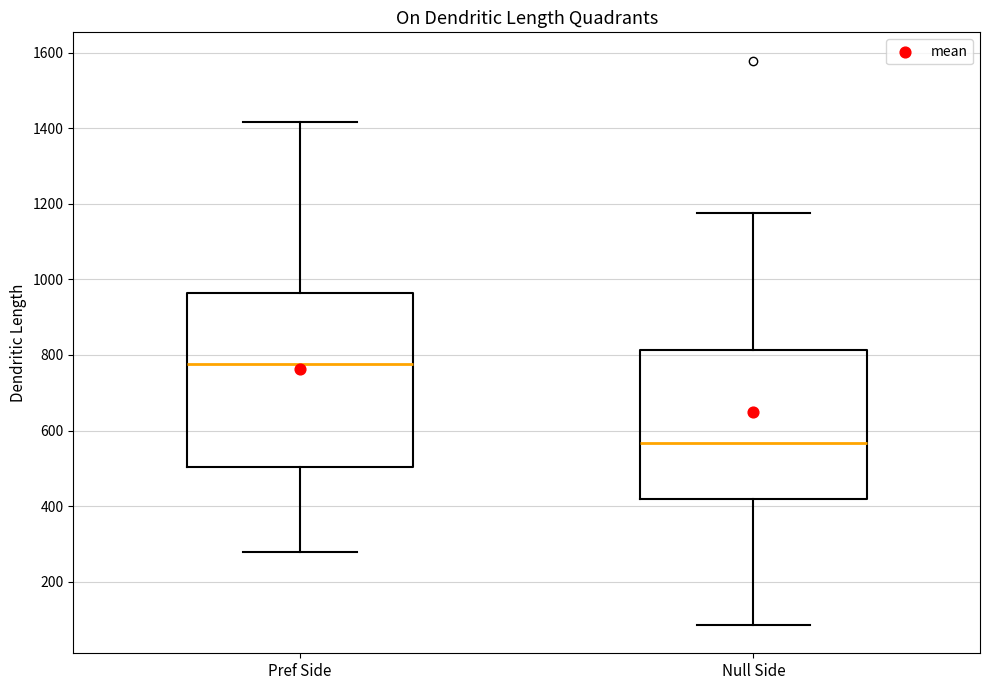

Reading left to right, transcribe this box plot: for each box, give where its median line is, the range the box spans, and where its two whiskers end, as read against the y-axis. The values are not printed on the chart, so give them approximately, as read against the axis.

Pref Side: median 780, box 500 to 960, whiskers 280 to 1420
Null Side: median 560, box 420 to 820, whiskers 80 to 1180